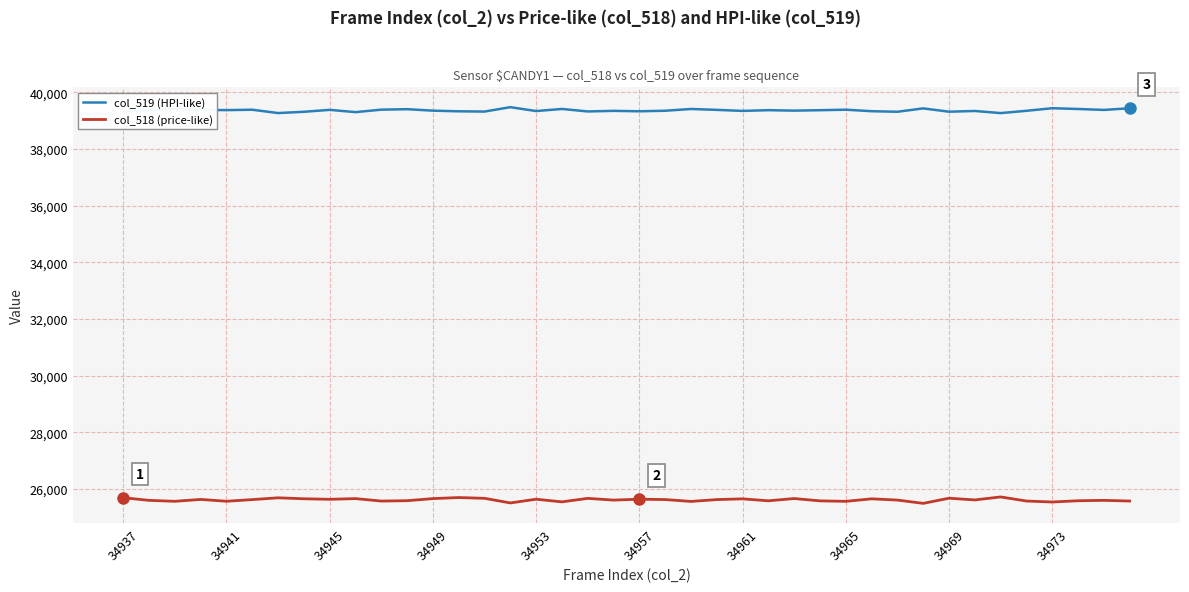

Rank the series by their average value, from highest to lowest.

col_519 (HPI-like), col_518 (price-like)